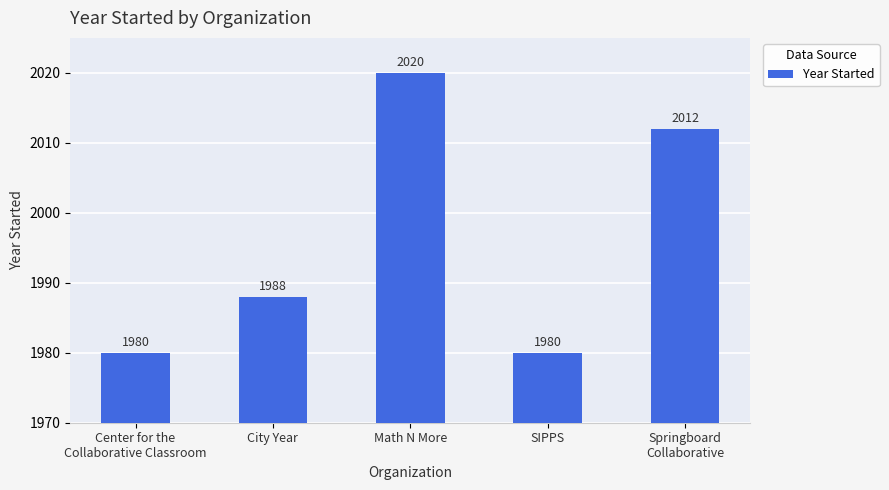

Is it true that the value at Center for the
Collaborative Classroom is 1980?

True